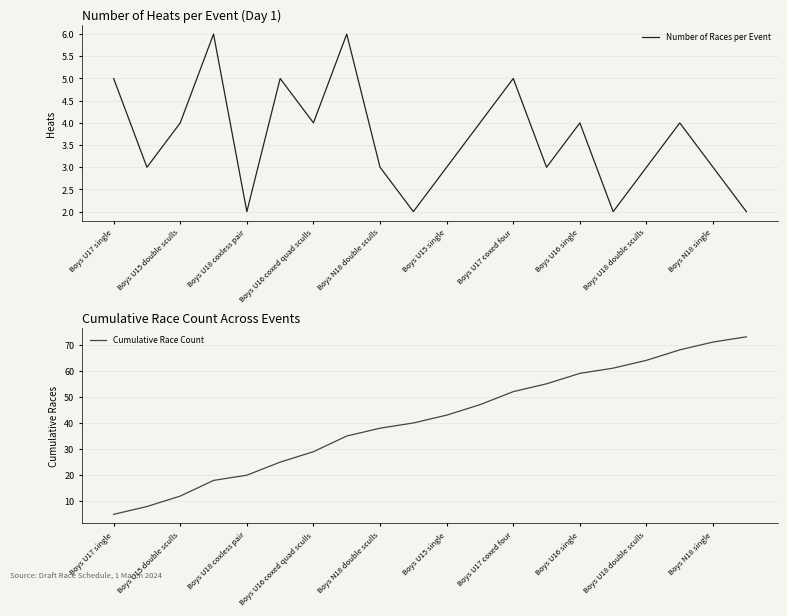

At which category is the sum across all series the highest?

19